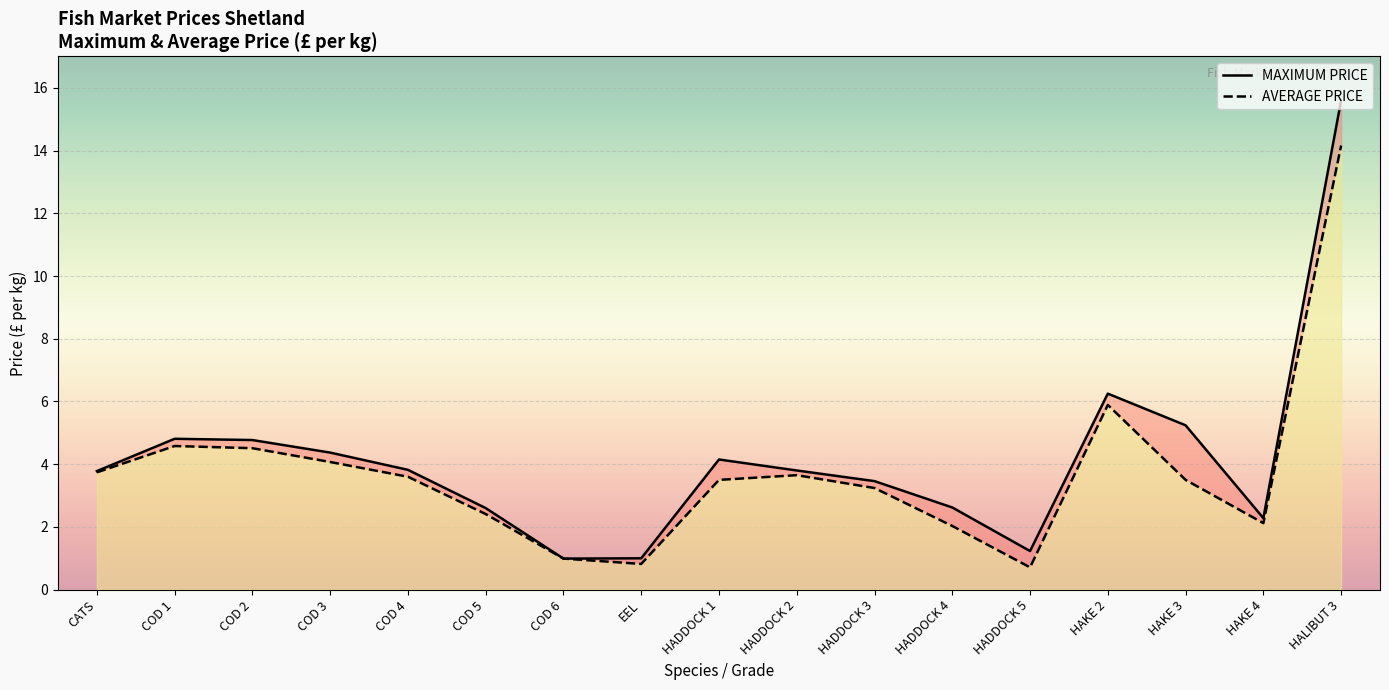

Reading left to right, extract all data points from this chart.

MAXIMUM PRICE: 3.8	4.8	4.8	4.4	3.8	2.6	1.0	1.0	4.2	3.8	3.5	2.6	1.2	6.2	5.2	2.3	15.6
AVERAGE PRICE: 3.7	4.6	4.5	4.1	3.6	2.4	1.0	0.8	3.5	3.6	3.2	2.0	0.7	5.9	3.5	2.1	14.2